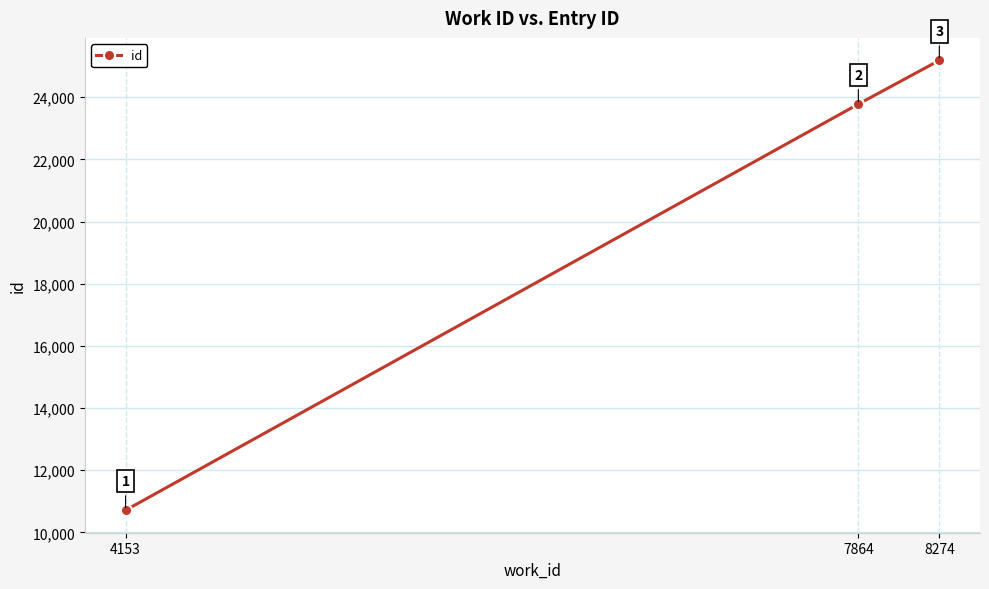

Reading left to right, transcribe all the data shown in this chart.

4153=10712	7864=23778	8274=25184